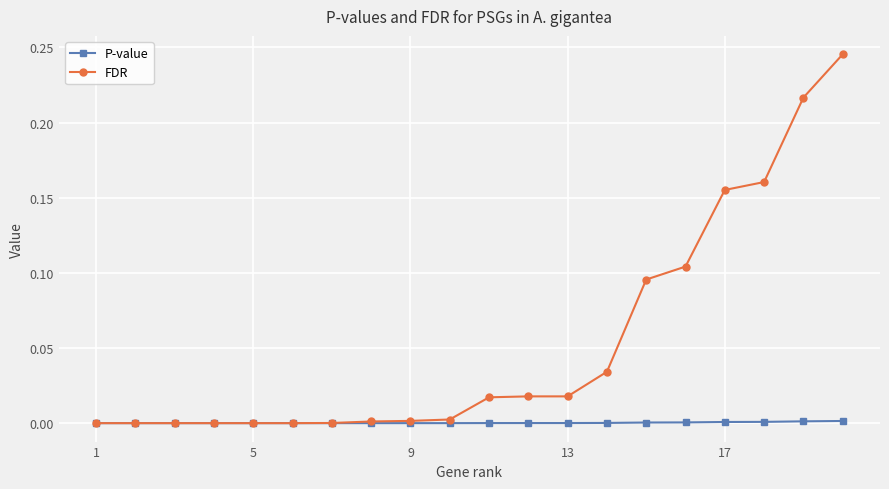

Does the chart have visible grid lines?

Yes